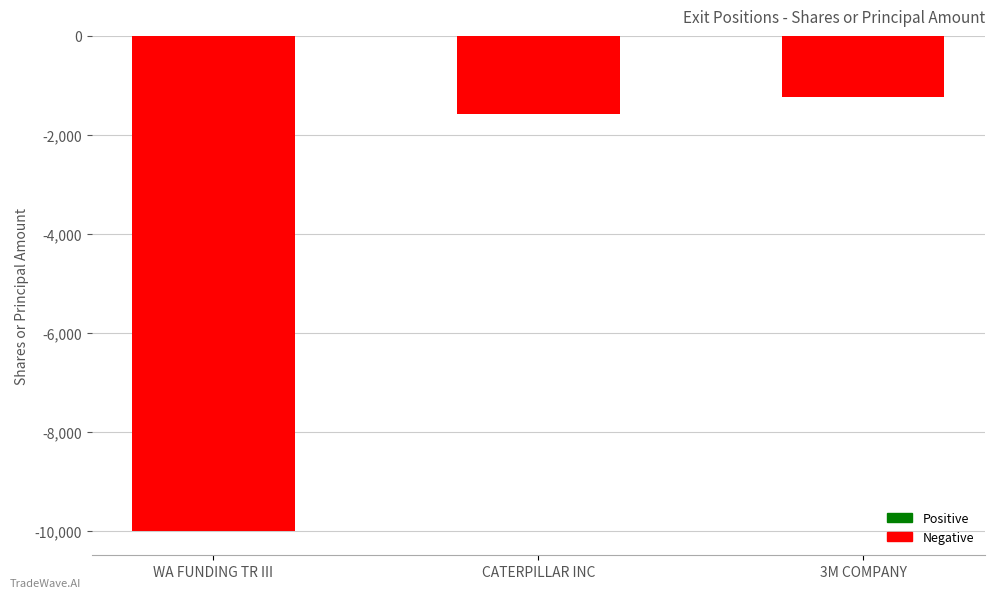

How many bars are there in total?

3